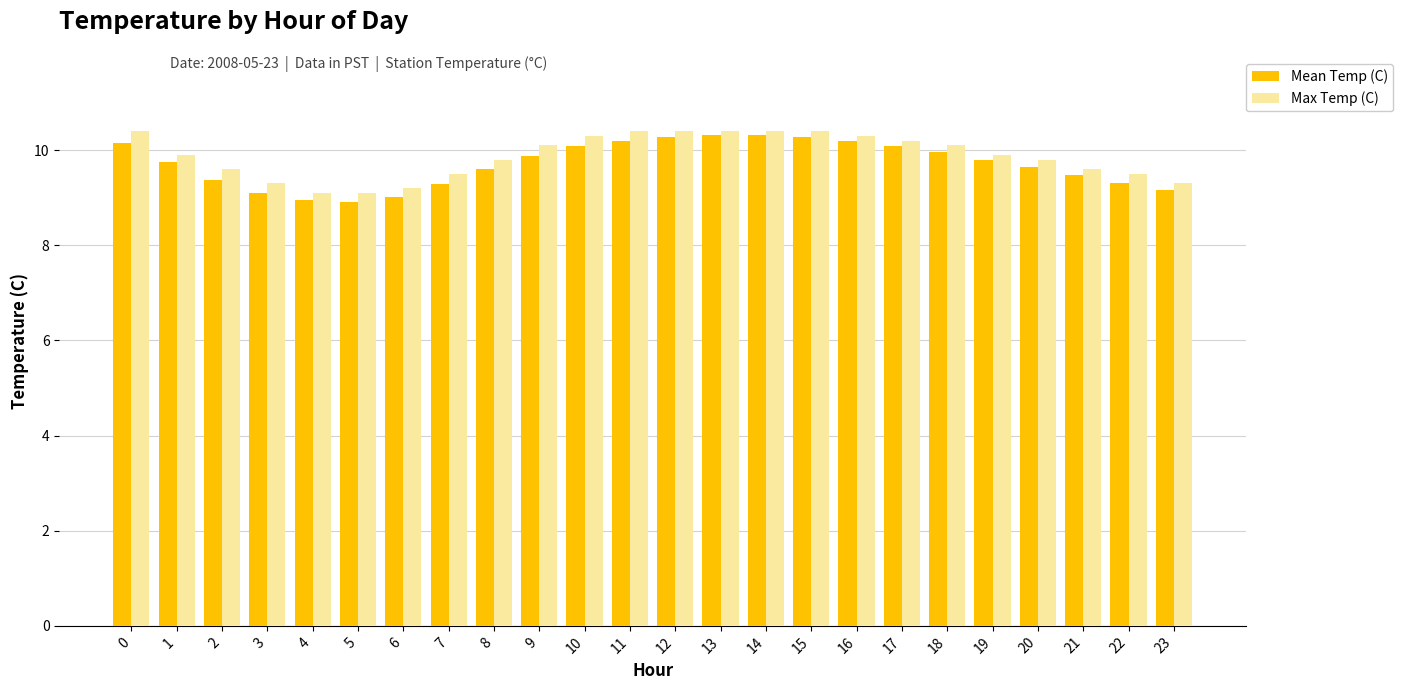

What is the sum of all Mean Temp (C) values?

233.1